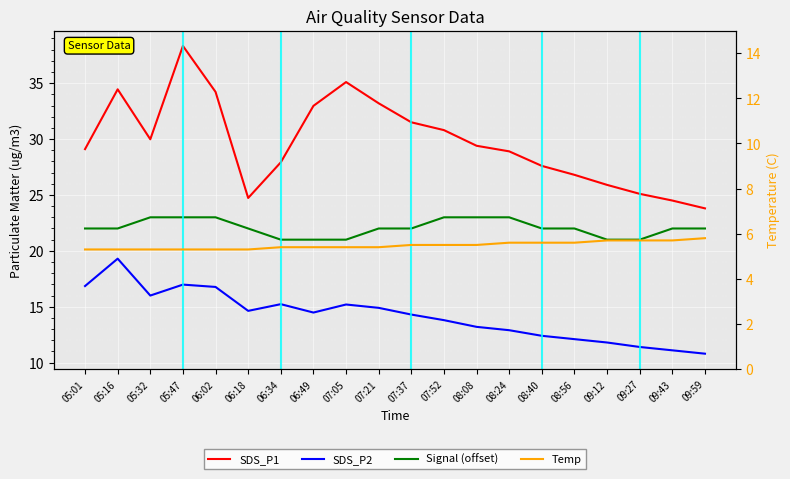

True or false: Signal (offset) has a value of 41.2 at 08:08.

False